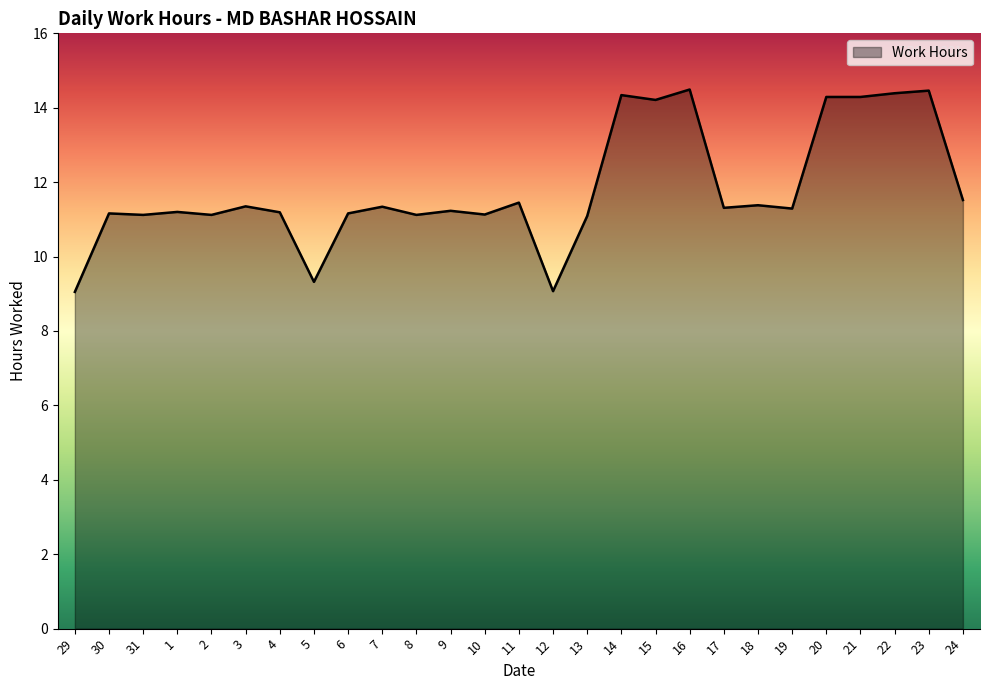

How many values are below 11?

3